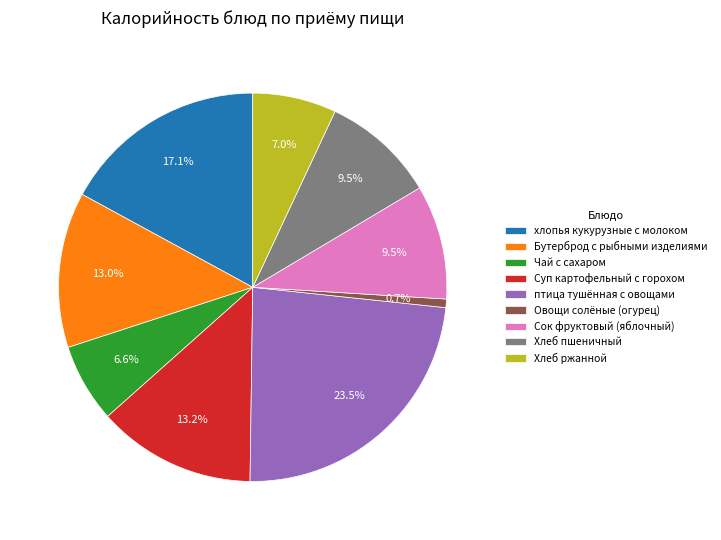

The Хлеб ржанной slice represents 7% of the pie. True or false?

True